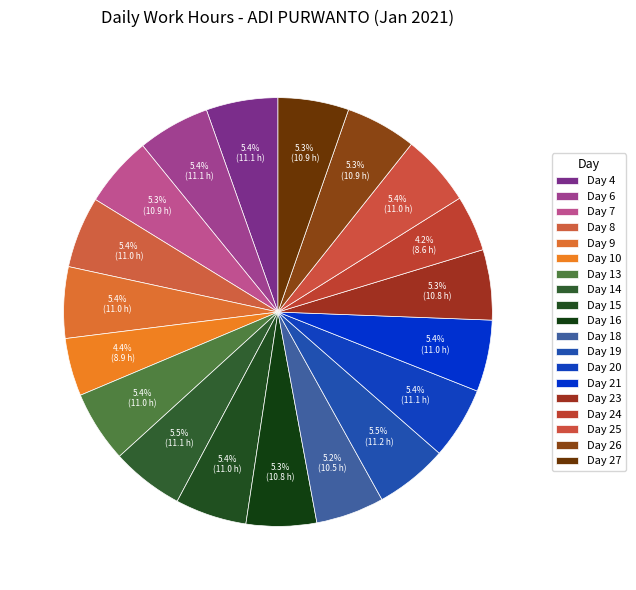

How many slices are in this pie chart?

19